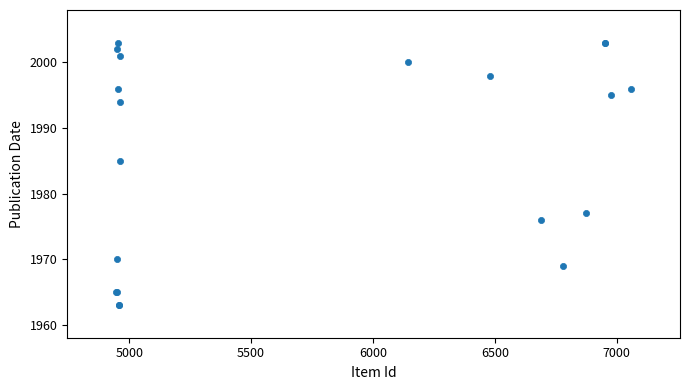

What Y value in the scatter plot is closest to 1983?

1985